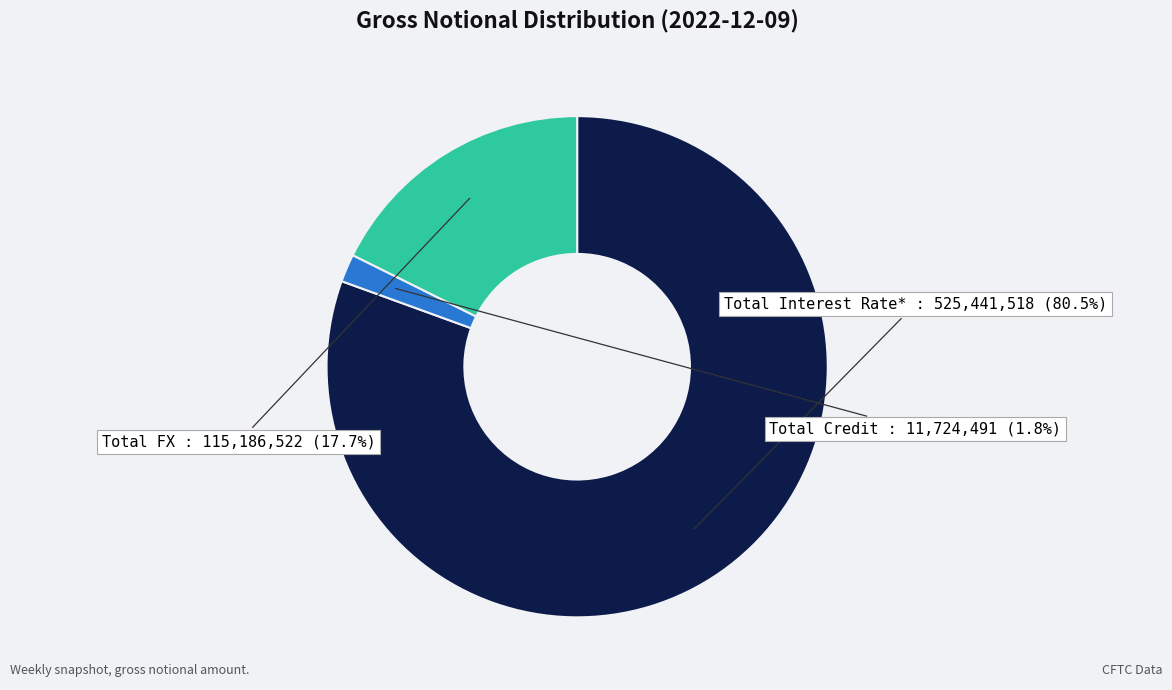

Is there any slice that represents more than half of the pie?

Yes